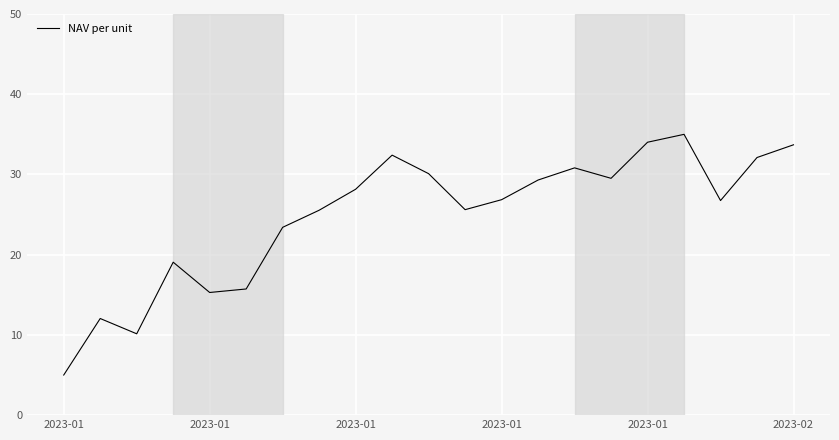

What is the maximum value shown in the chart?

35.0